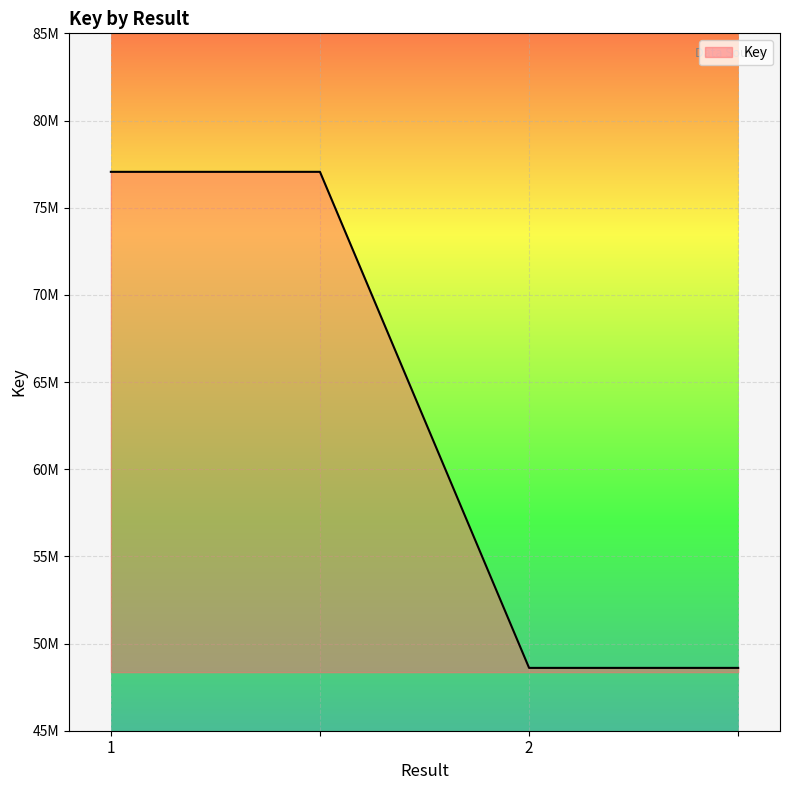

Does the chart display data point markers on the line(s)?

No